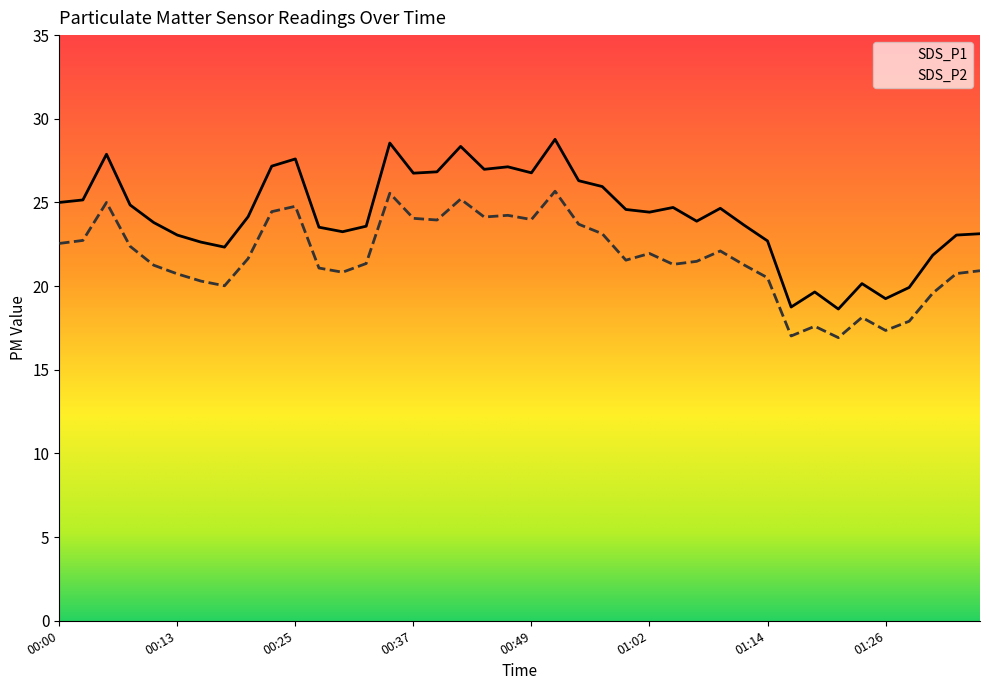

Is the value of SDS_P1 at 01:14 greater than the value of SDS_P2 at 00:10?

Yes